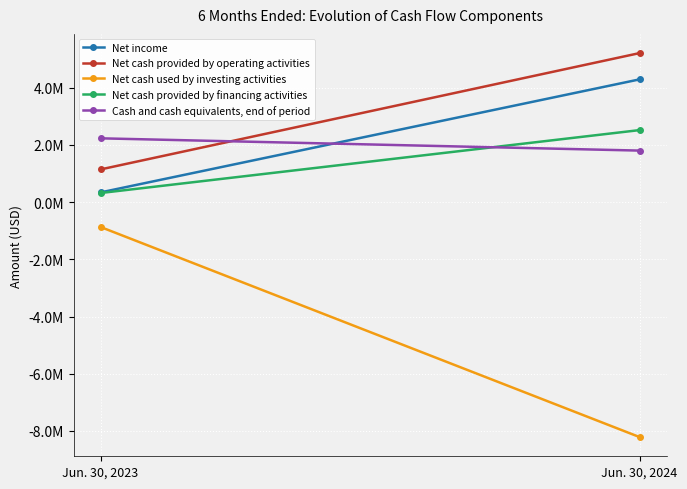

Reading left to right, list all the values displayed in this chart.

Net income: 340008	4290736
Net cash provided by operating activities: 1143346	5209442
Net cash used by investing activities: -869741	-8212803
Net cash provided by financing activities: 318382	2517619
Cash and cash equivalents, end of period: 2230018	1801257